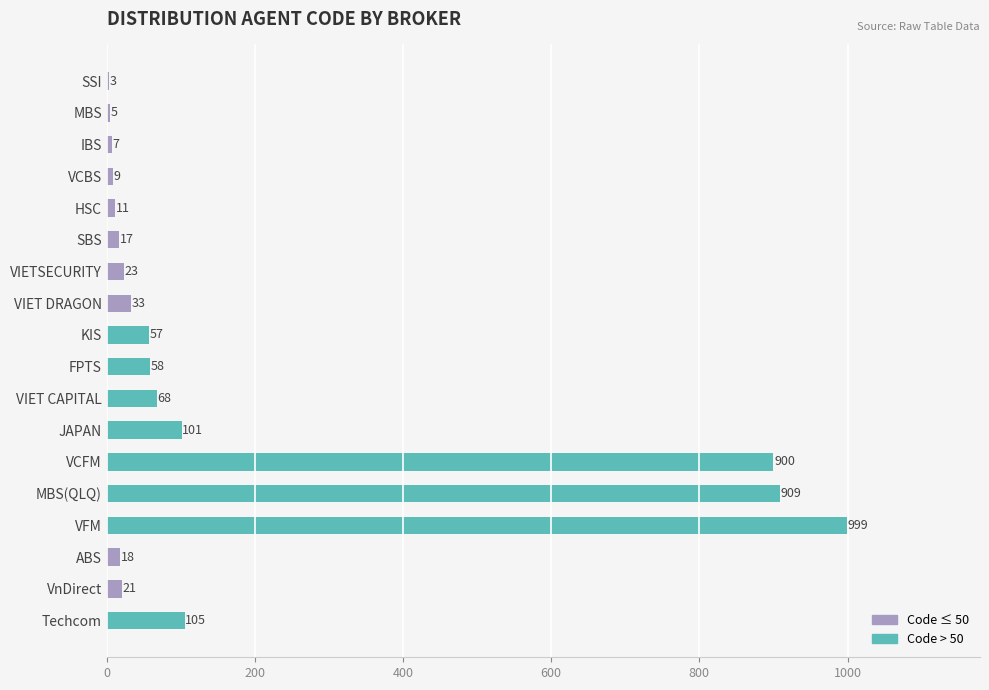

What is the approximate value at VCBS?

9